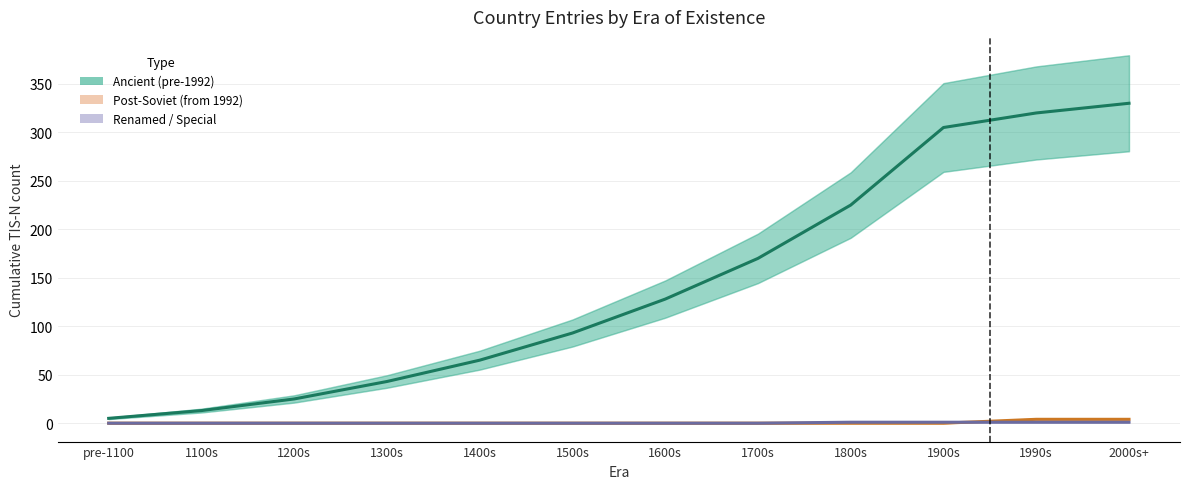

Reading right to left, list all the values displayed in this chart.

Ancient (pre-1992): 2000s+=330	1990s=320	1900s=305	1800s=225	1700s=170	1600s=128	1500s=93	1400s=65	1300s=43	1200s=25	1100s=13	pre-1100=5
Post-Soviet (from 1992): 2000s+=4	1990s=4	1900s=0	1800s=0	1700s=0	1600s=0	1500s=0	1400s=0	1300s=0	1200s=0	1100s=0	pre-1100=0
Renamed / Special: 2000s+=1	1990s=1	1900s=1	1800s=1	1700s=0	1600s=0	1500s=0	1400s=0	1300s=0	1200s=0	1100s=0	pre-1100=0